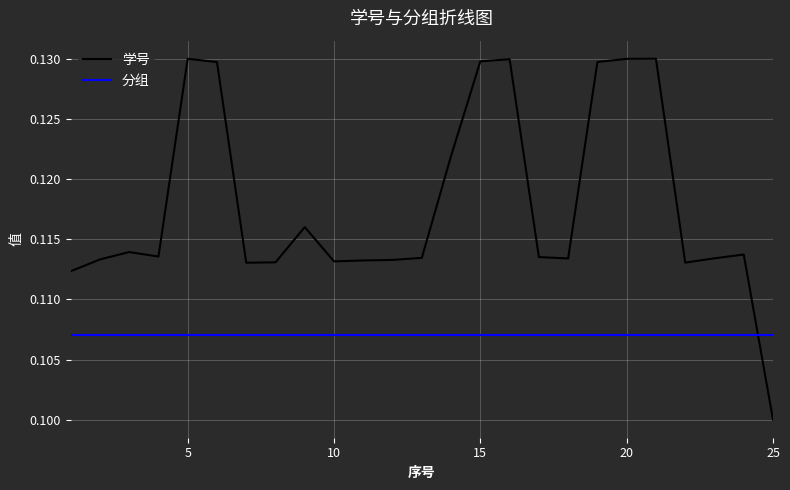

True or false: 分组 and 学号 intersect in this chart.

True